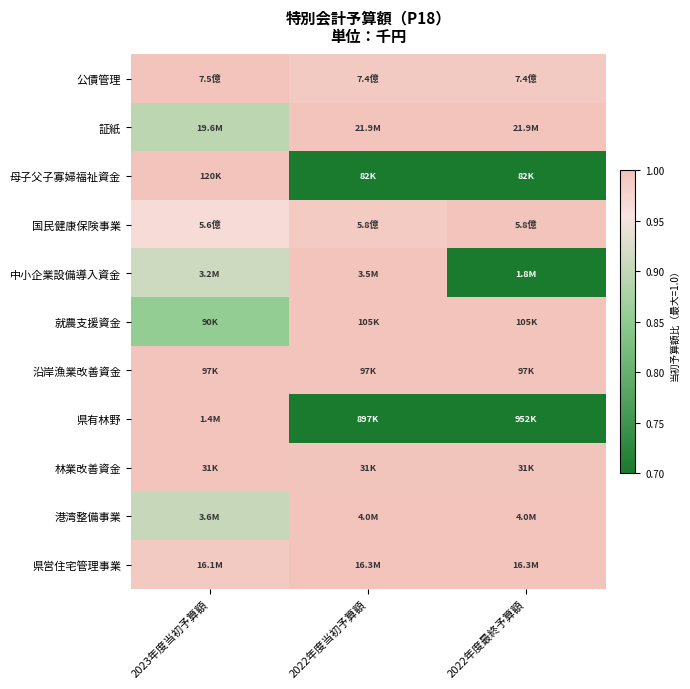

At how many categories does at least one series exceed 0?

3